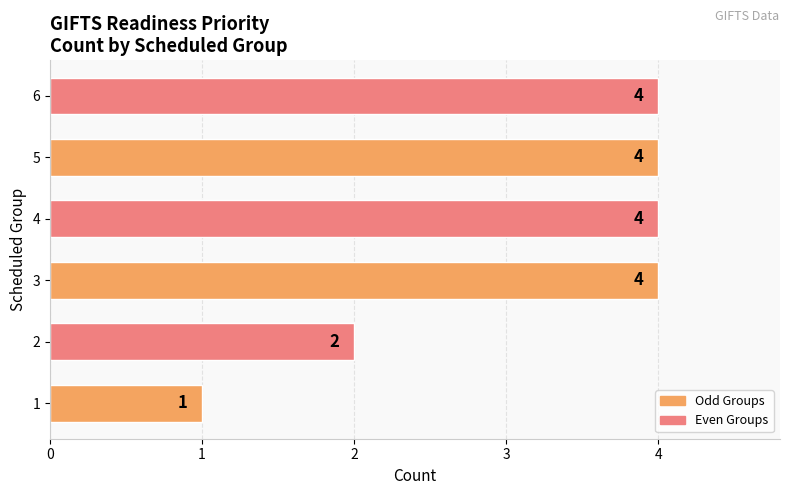

What is the average value?

3